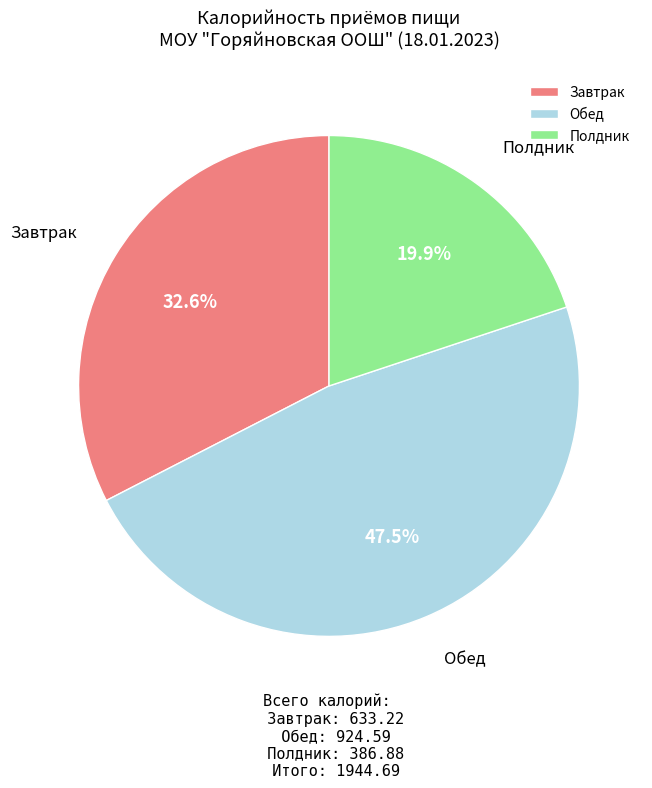

Is Полдник the majority of the pie?

No